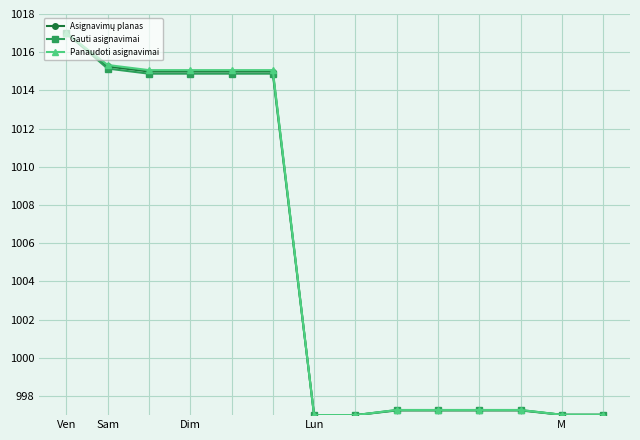

At how many categories does at least one series exceed 998?

6